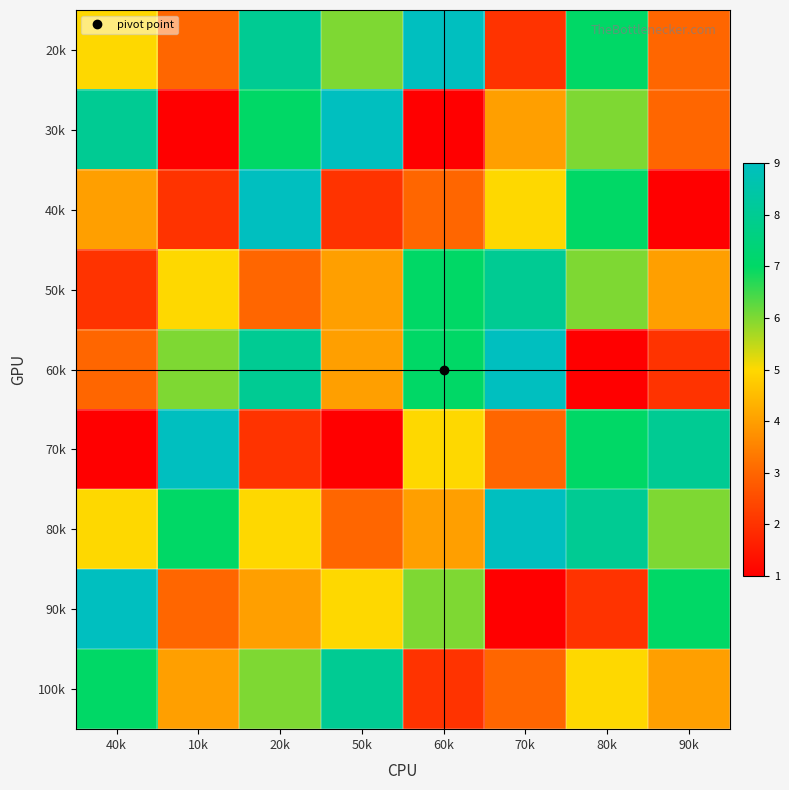

Reading left to right, transcribe all the data shown in this chart.

20k: 40k=5	10k=3	20k=8	50k=6	60k=9	70k=2	80k=7	90k=3
30k: 40k=8	10k=1	20k=7	50k=9	60k=1	70k=4	80k=6	90k=3
40k: 40k=4	10k=2	20k=9	50k=2	60k=3	70k=5	80k=7	90k=1
50k: 40k=2	10k=5	20k=3	50k=4	60k=7	70k=8	80k=6	90k=4
60k: 40k=3	10k=6	20k=8	50k=4	60k=7	70k=9	80k=1	90k=2
70k: 40k=1	10k=9	20k=2	50k=1	60k=5	70k=3	80k=7	90k=8
80k: 40k=5	10k=7	20k=5	50k=3	60k=4	70k=9	80k=8	90k=6
90k: 40k=9	10k=3	20k=4	50k=5	60k=6	70k=1	80k=2	90k=7
100k: 40k=7	10k=4	20k=6	50k=8	60k=2	70k=3	80k=5	90k=4